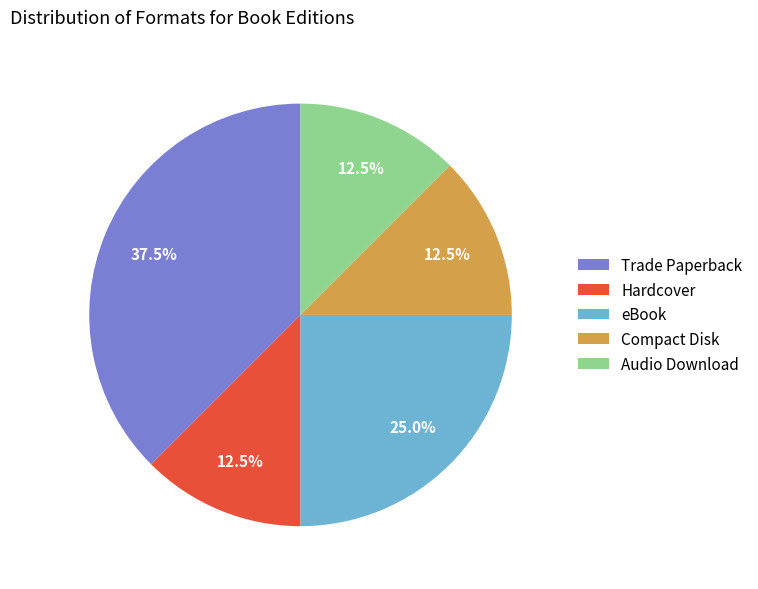

What is the largest slice in the pie chart?

Trade Paperback